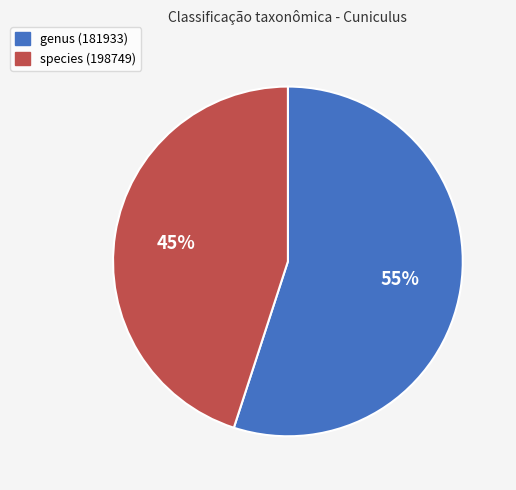

Does any single category account for the majority?

Yes